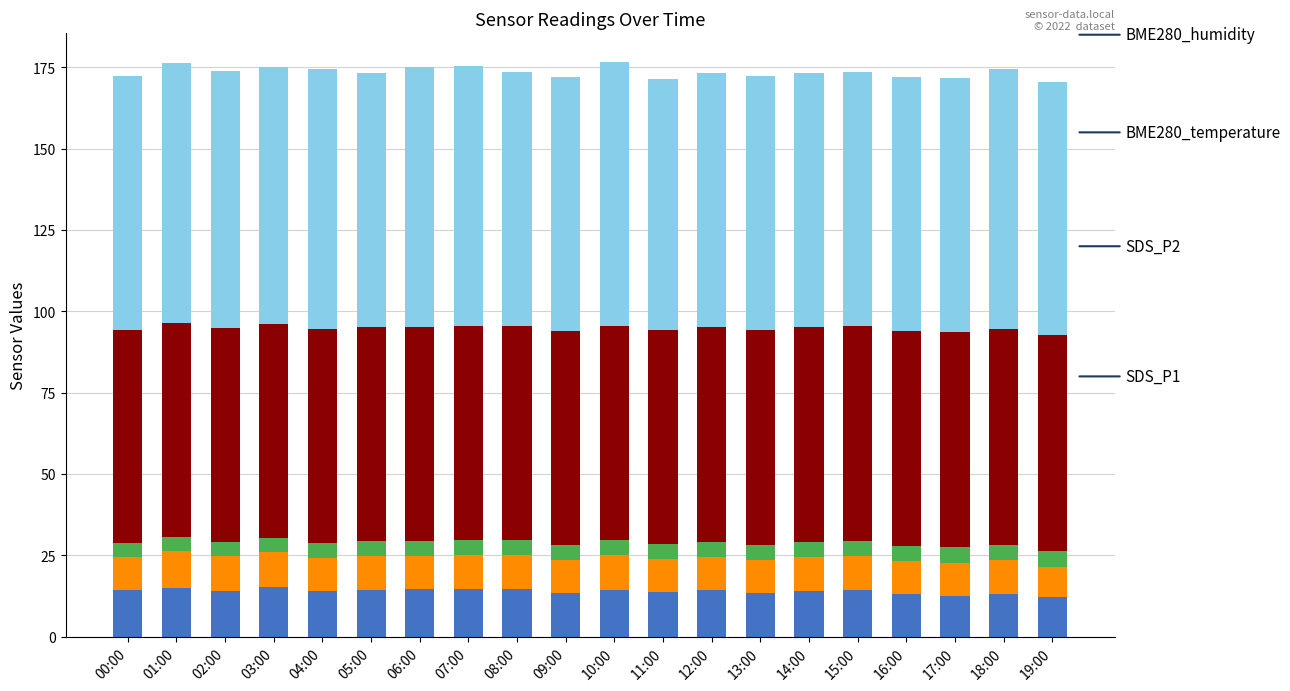

What is the total value across all series at 17:00?

171.7